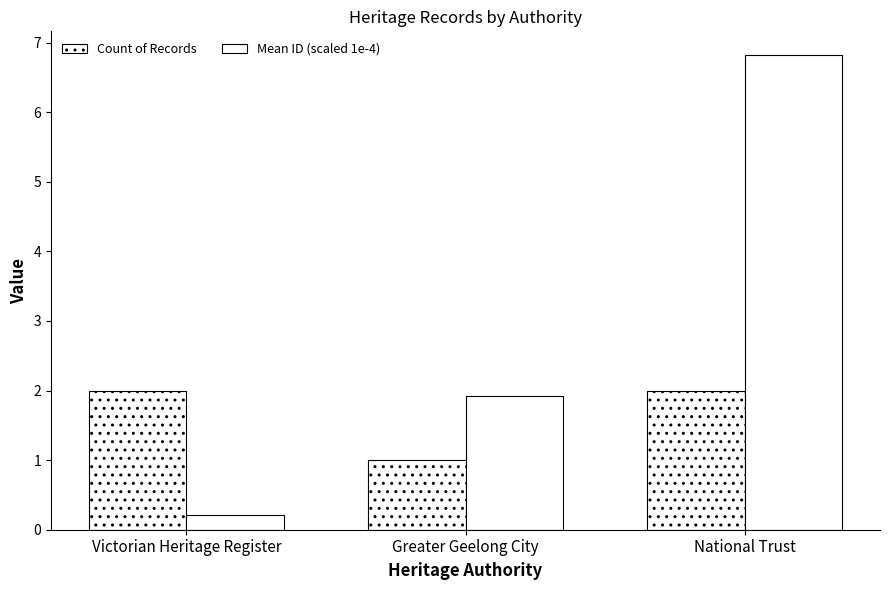

The Count of Records series shows 2.0 at Victorian Heritage Register. True or false?

True